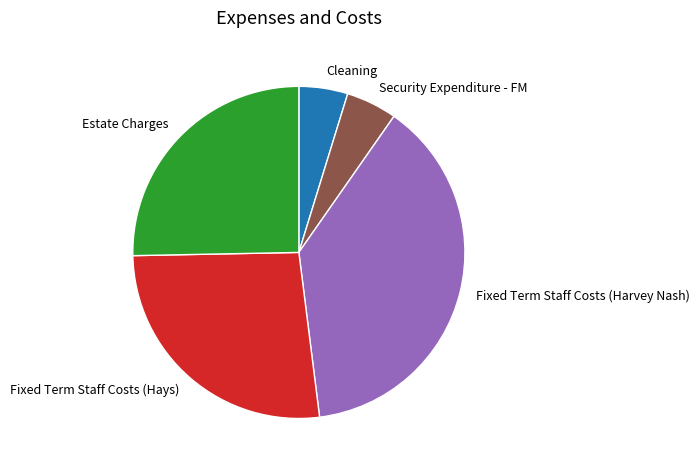

Count the number of slices in the pie.

5